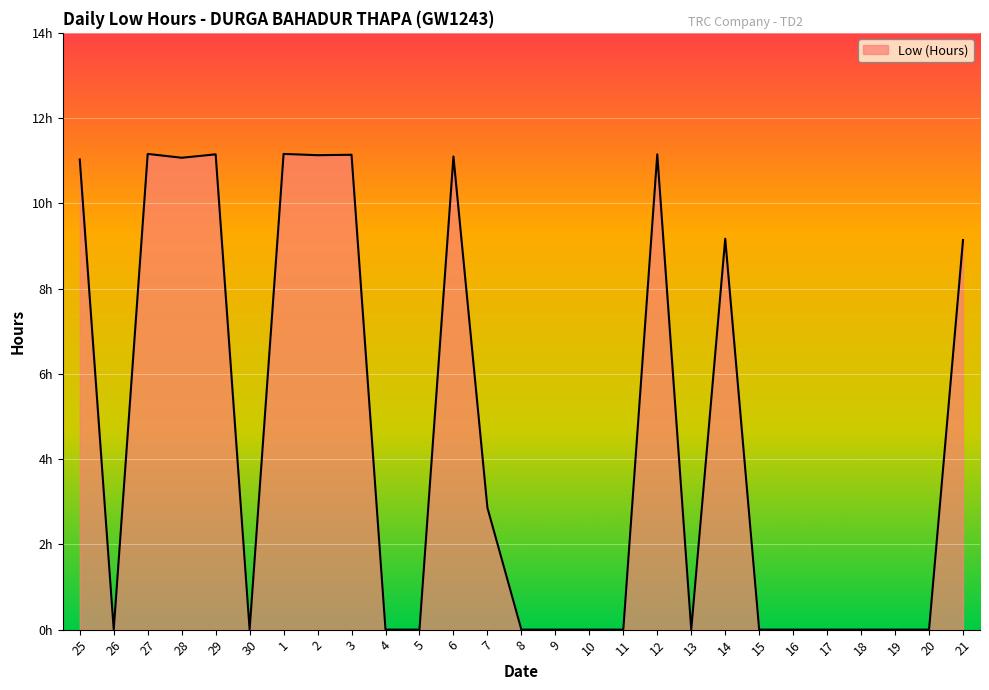

The value at 16 is 4.2. True or false?

False